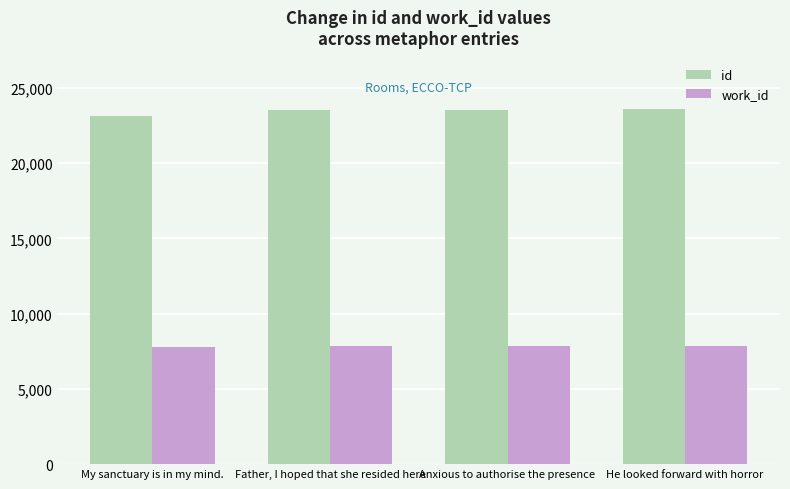

What is the lowest value of the id series?

23141